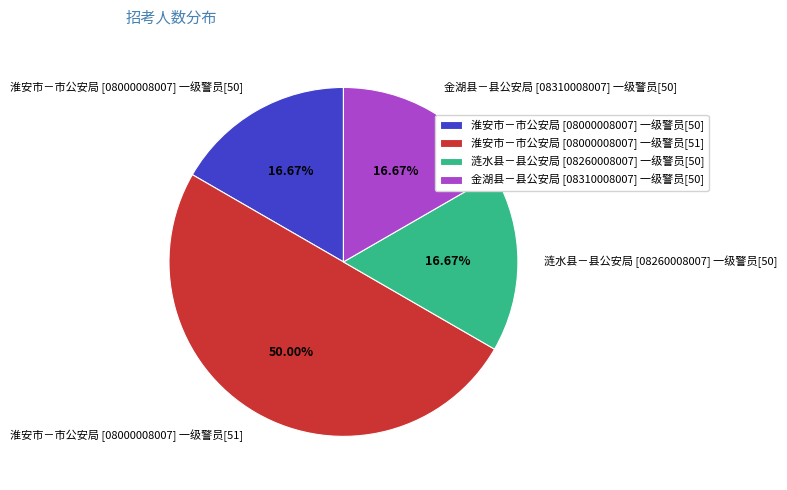

How much of the chart is everything except 涟水县－县公安局 [08260008007] 一级警员[50]?

83.3%